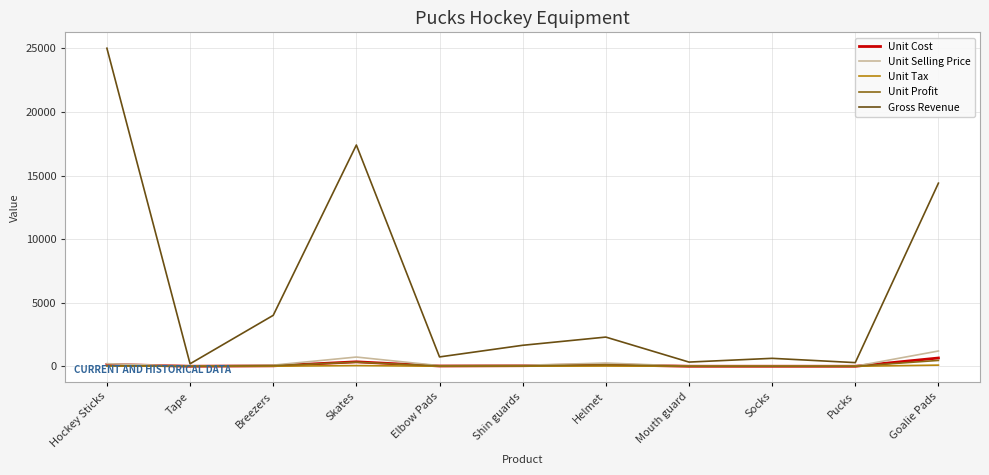

What is the difference between the Unit Cost values at Skates and Breezers?

315.0